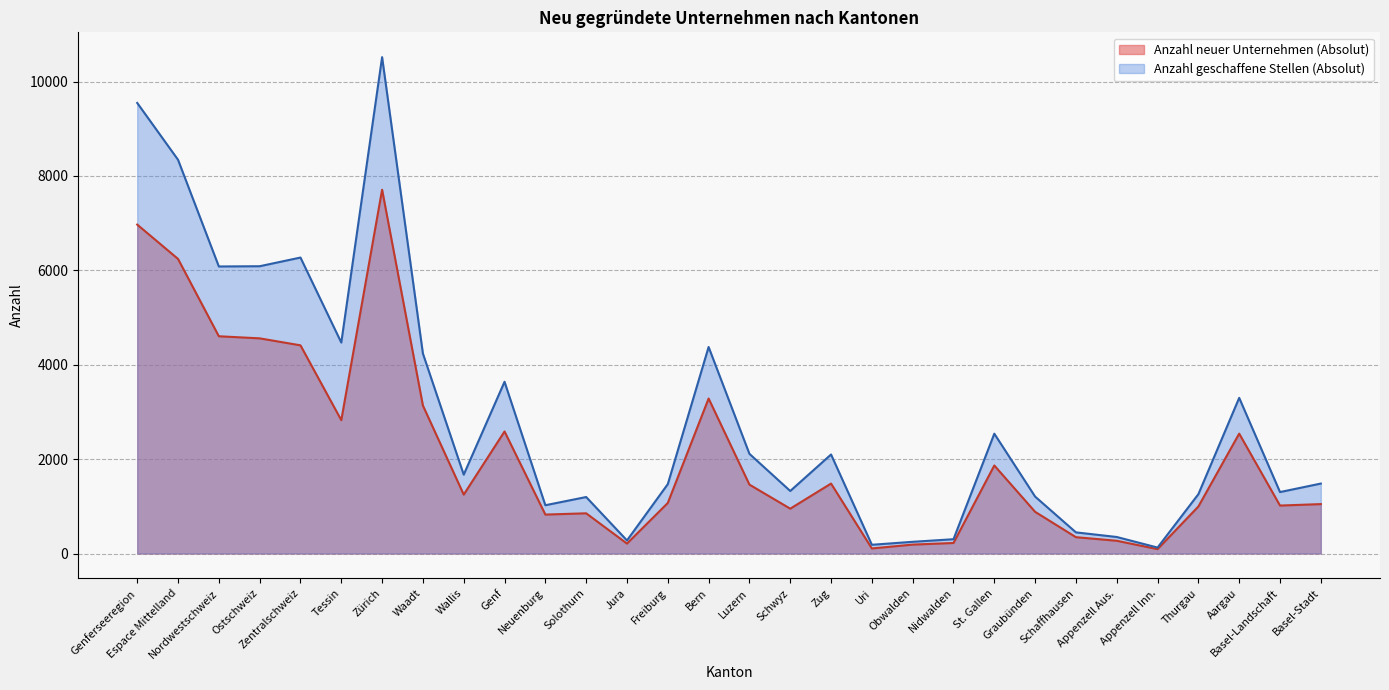

What is the difference between the maximum and minimum values in the Anzahl geschaffene Stellen (Absolut) series?

10391